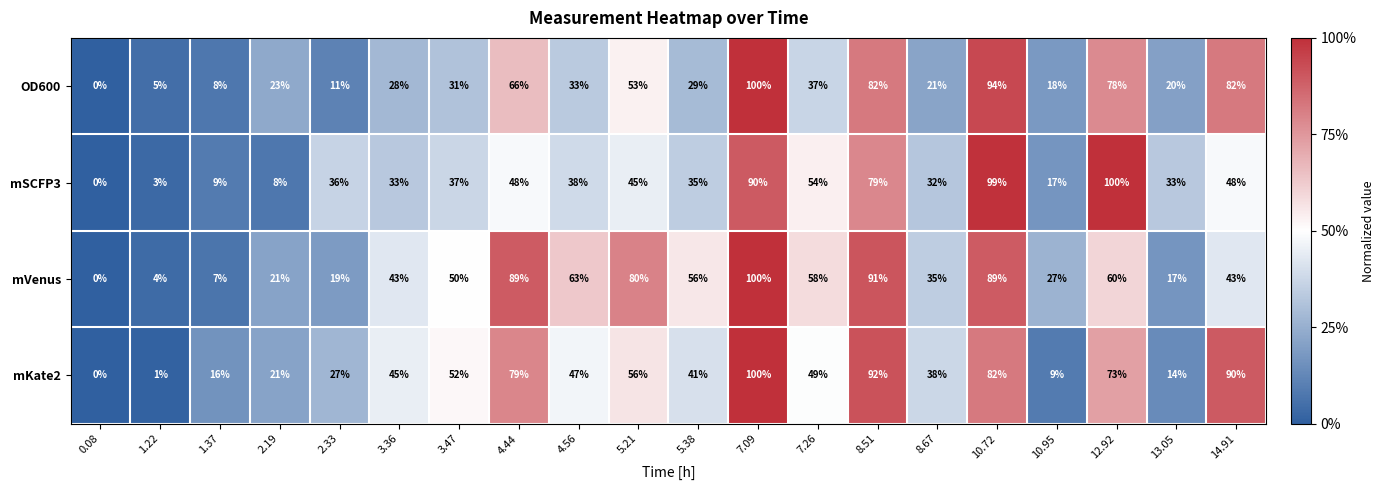

Rank the series at 8.67 from highest to lowest value.

mKate2, mVenus, mSCFP3, OD600